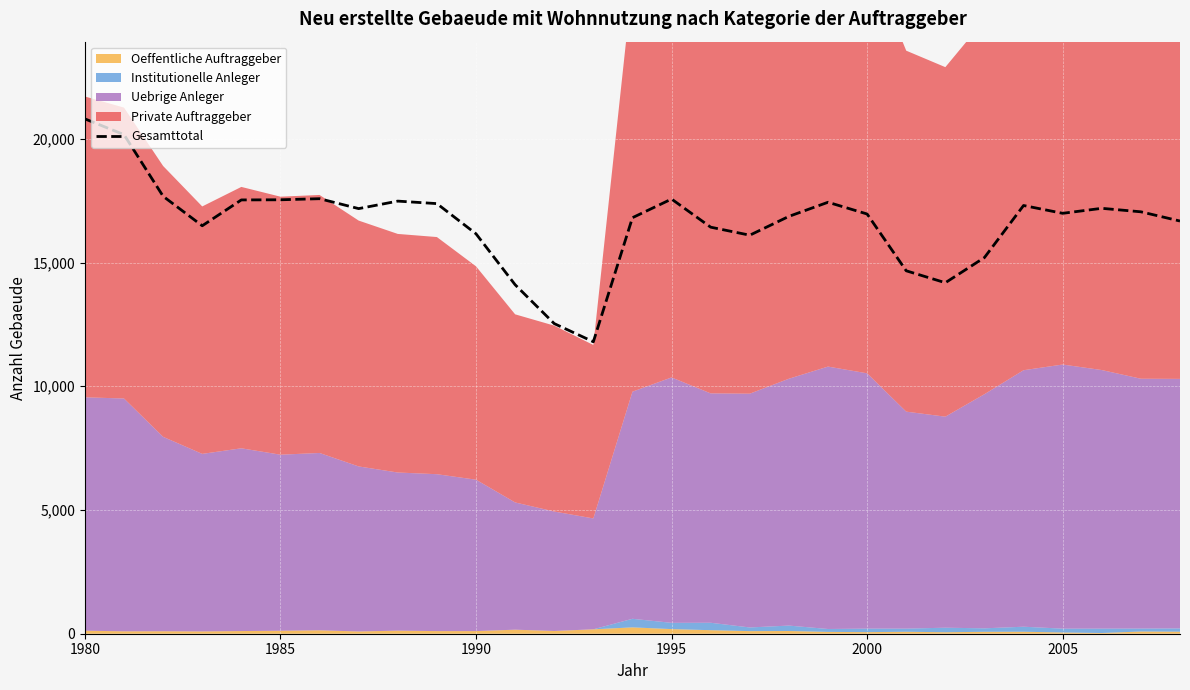

How many values are below 16990?

14